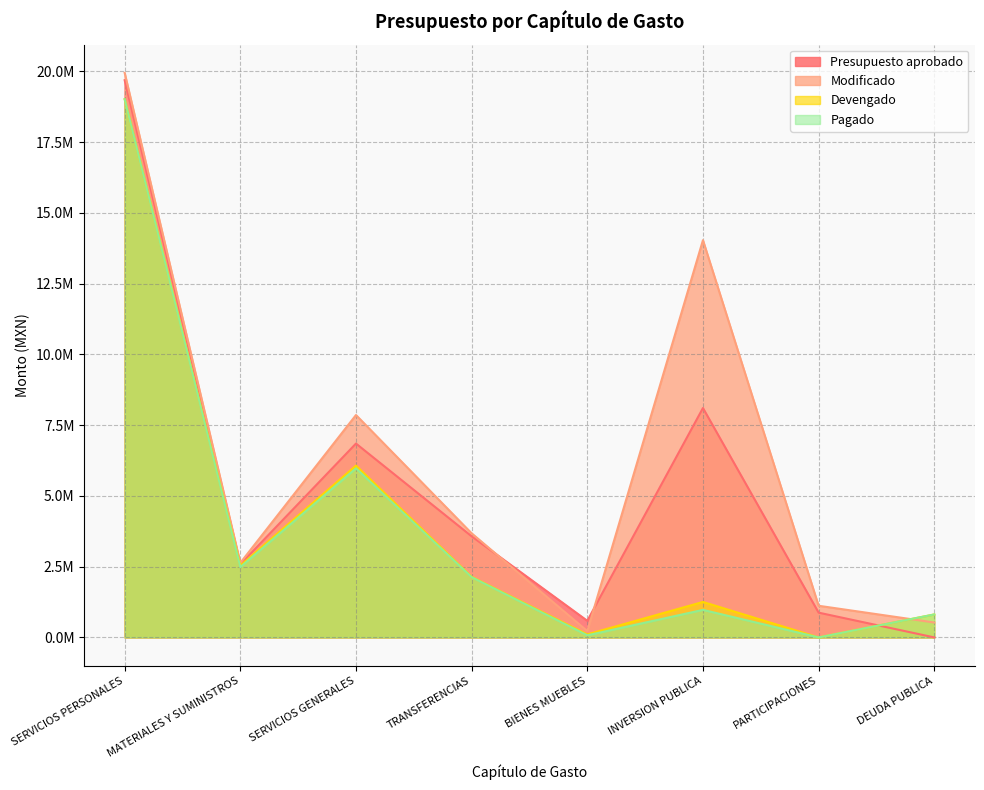

Where is the first local maximum for Pagado?

SERVICIOS GENERALES